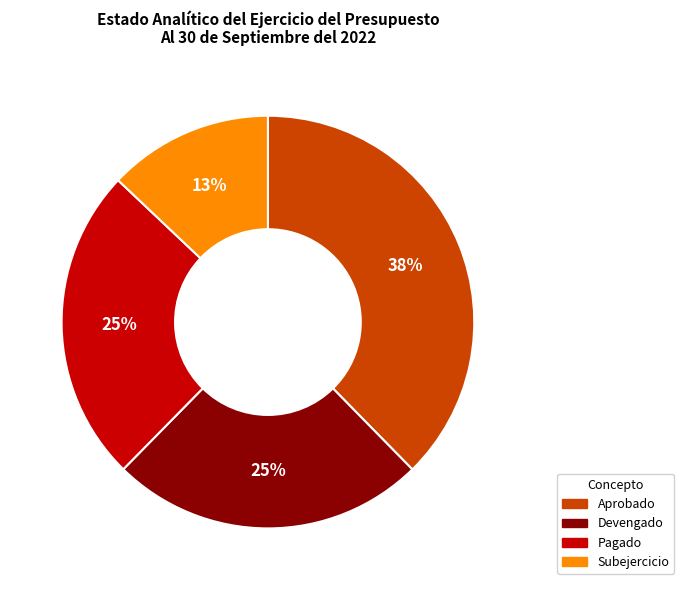

Do Aprobado and Pagado together represent more than half of the pie?

Yes